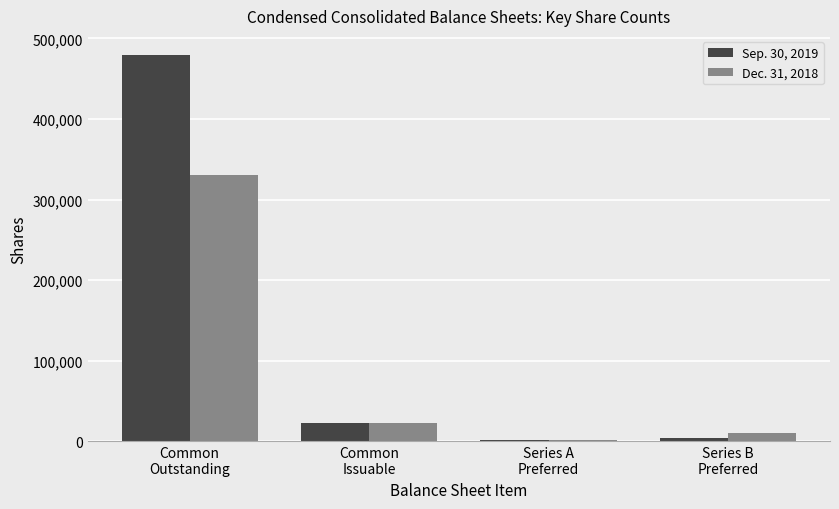

Which series has the largest total across all categories?

Sep. 30, 2019